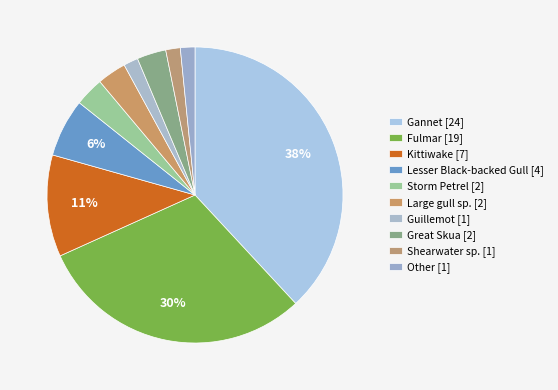

Count the number of slices in the pie.

10